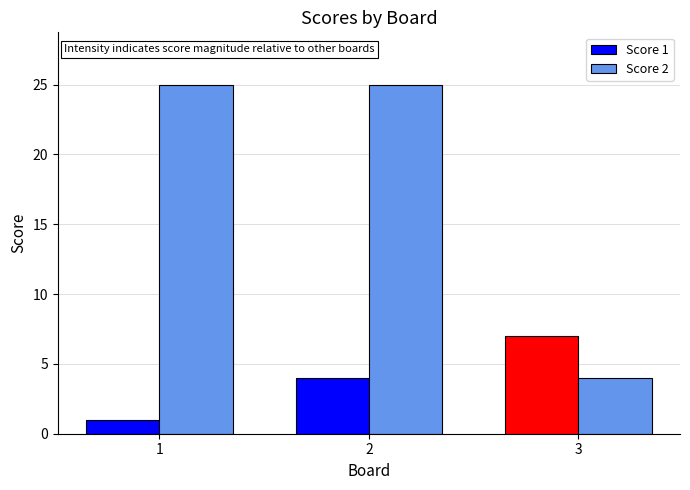

Does the chart contain any negative values?

No